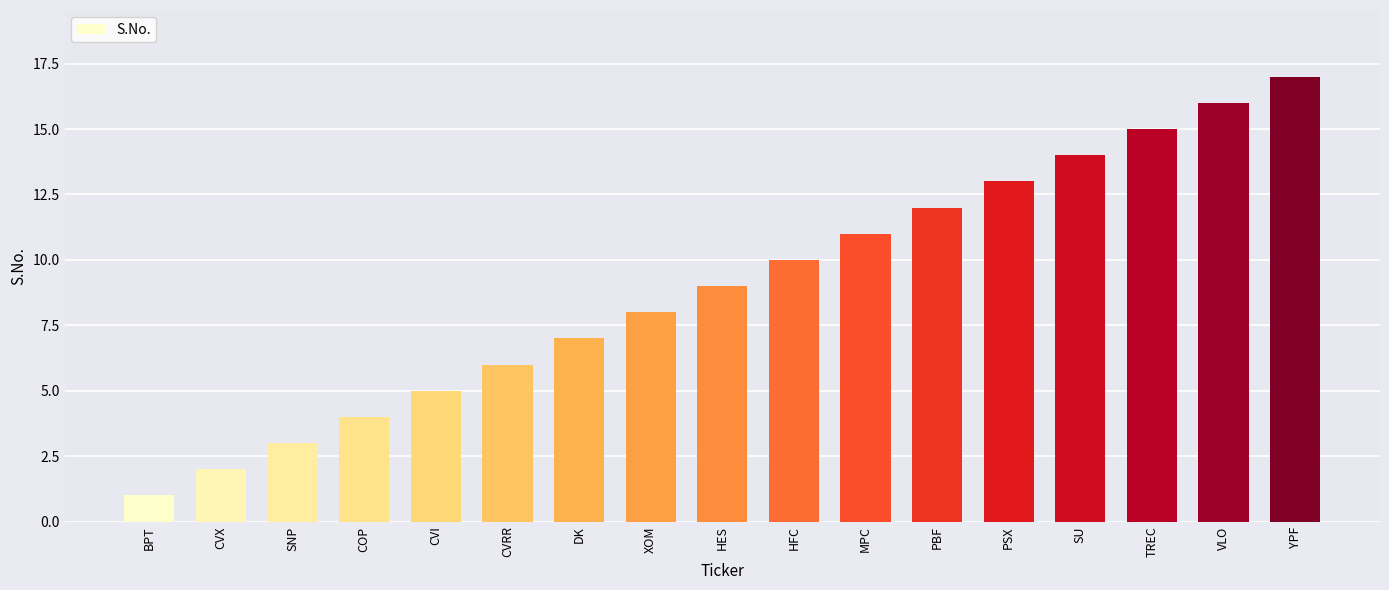

What position from the right is PSX?

5